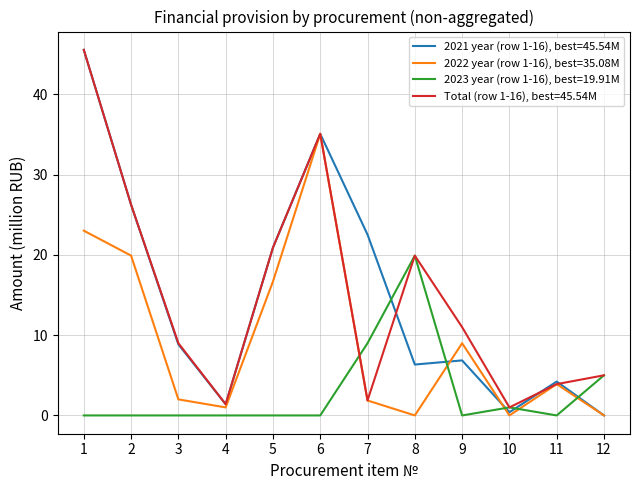

The 2022 year (row 1-16), best=35.08M series shows 28.8 at 2. True or false?

False